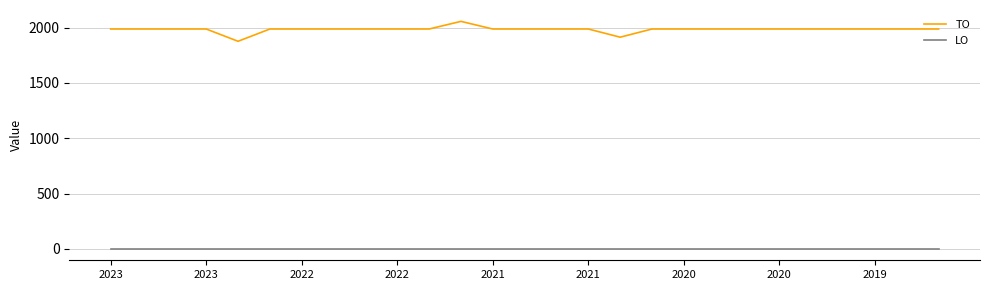

How many distinct data groups are displayed?

2